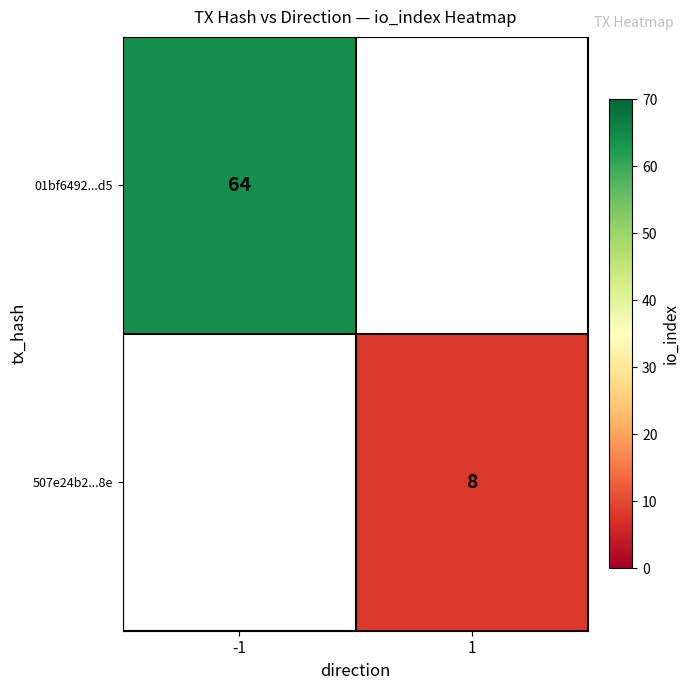

True or false: 01bf6492...d5 has a value of 28 at -1.

False